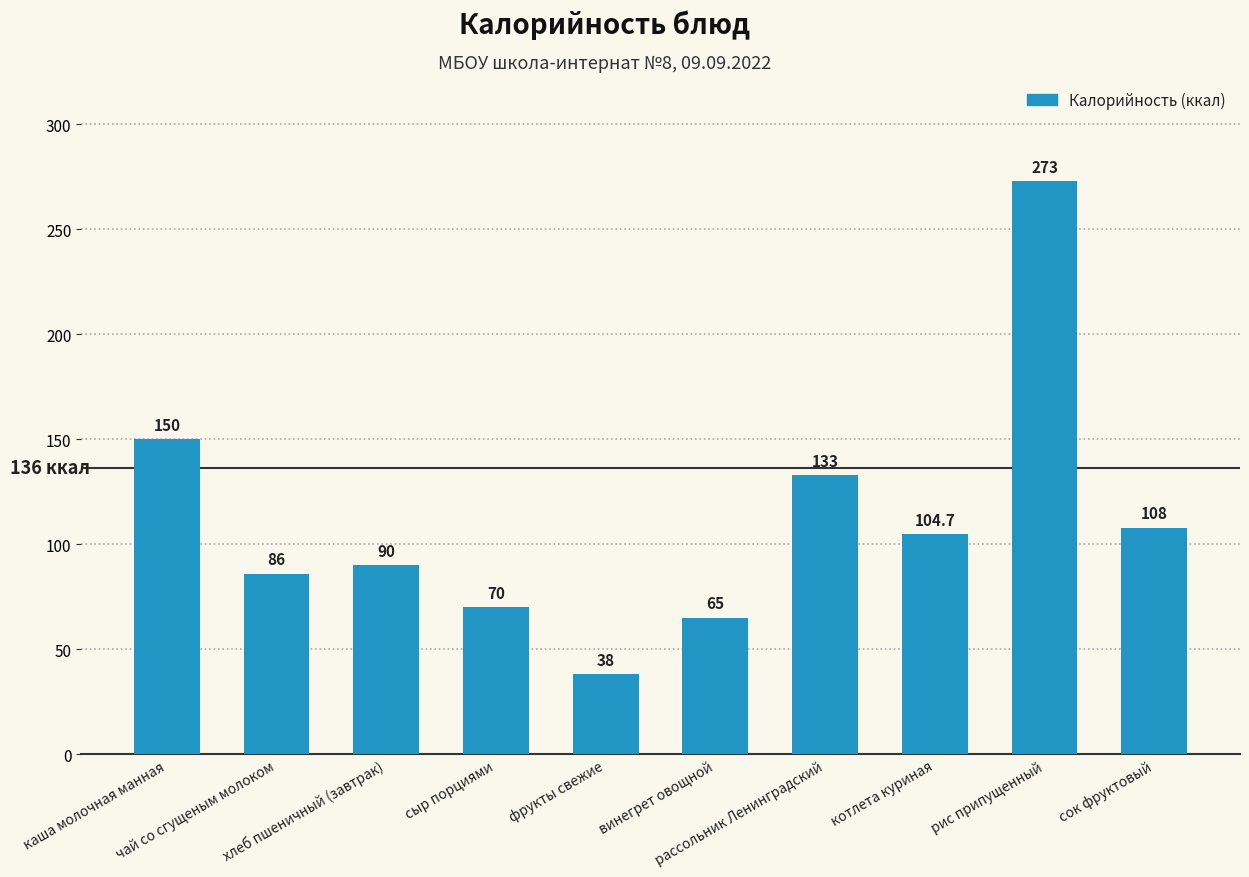

What position from the left is фрукты свежие?

5